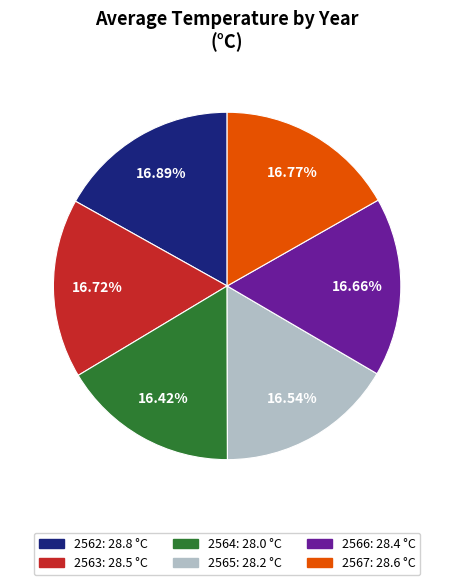

Does any single category account for the majority?

No